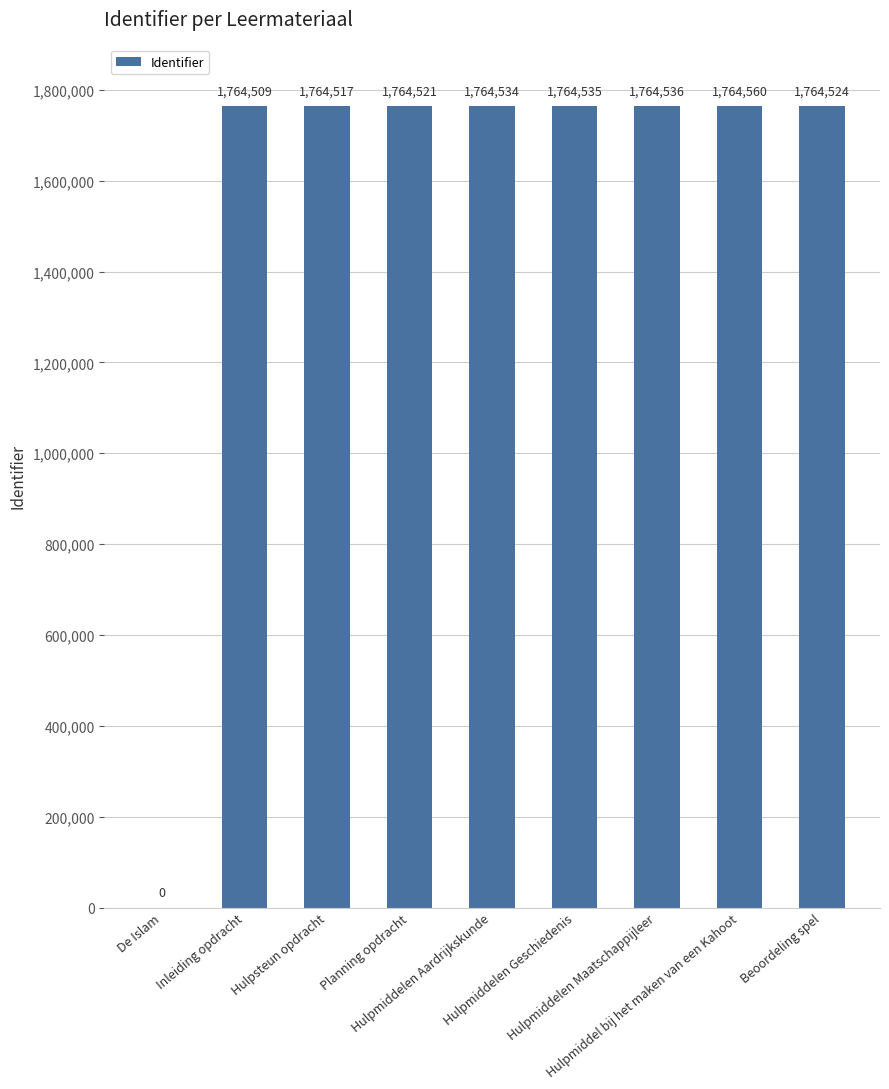

Where is the data nearest to the value 882280?

Inleiding opdracht